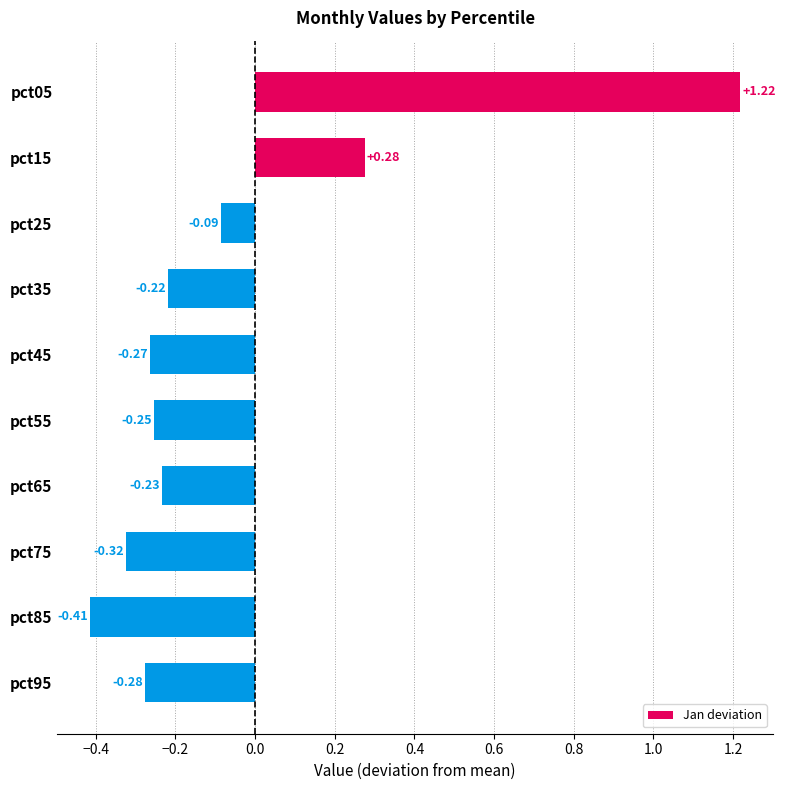

Which has a higher value, pct35 or pct45?

pct35